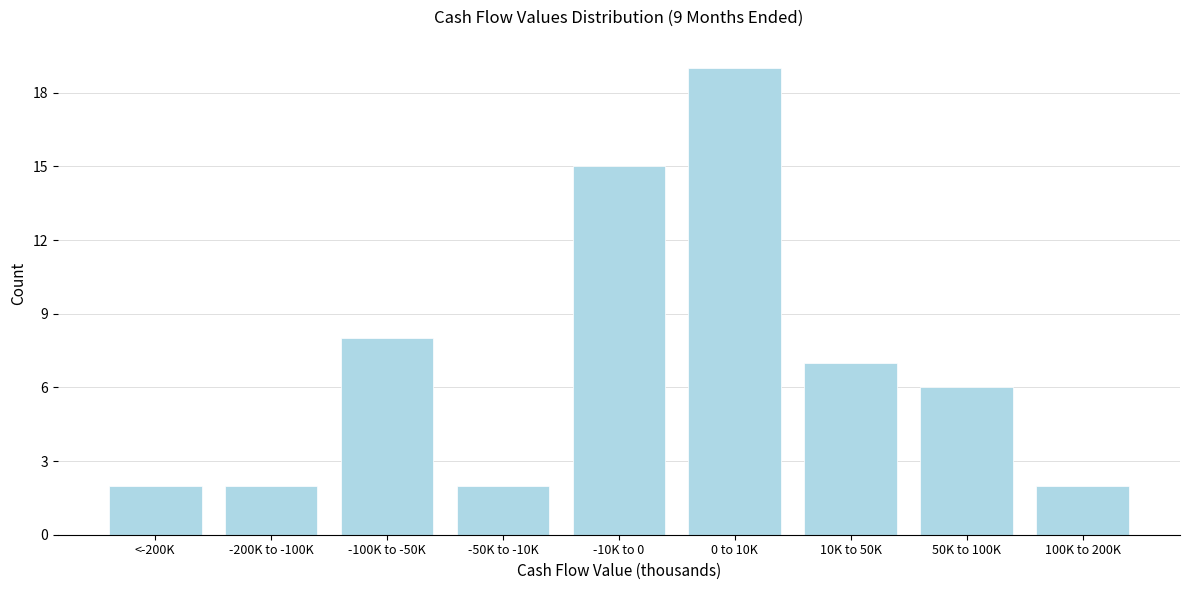

Reading left to right, extract all data points from this chart.

<-200K=2	-200K to -100K=2	-100K to -50K=8	-50K to -10K=2	-10K to 0=15	0 to 10K=19	10K to 50K=7	50K to 100K=6	100K to 200K=2